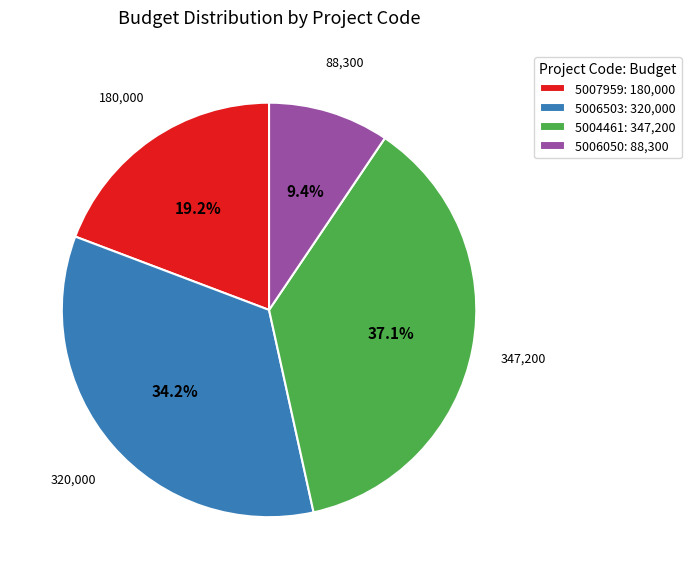

What is the smallest slice in the pie chart?

5006050